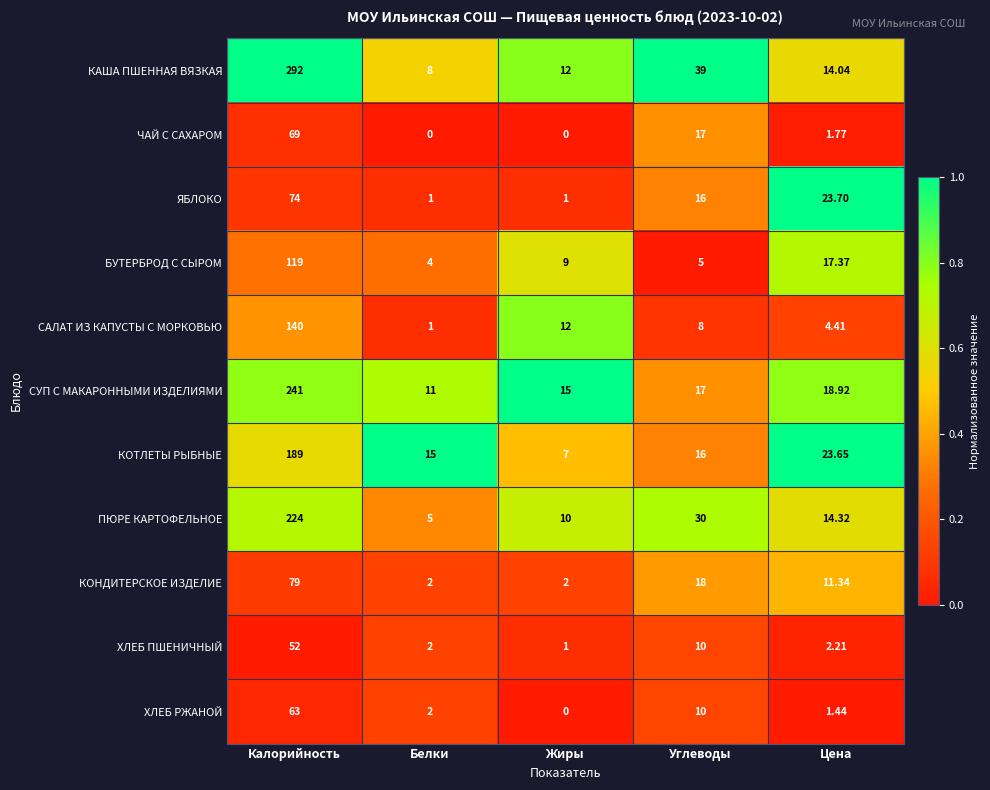

Which series has the largest total across all categories?

КАША ПШЕННАЯ ВЯЗКАЯ